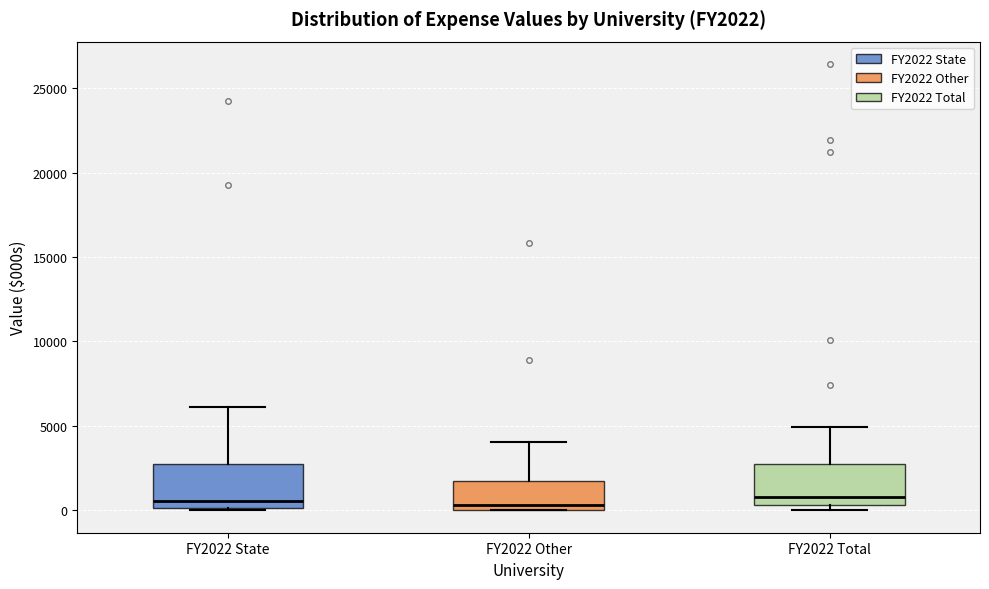

Reading left to right, transcribe this box plot: for each box, give where its median line is, the range the box spans, and where its two whiskers end, as read against the y-axis. The values are not printed on the chart, so give them approximately, as read against the axis.

FY2022 State: median 500, box 0 to 3000, whiskers 0 to 6000
FY2022 Other: median 500, box 0 to 1500, whiskers 0 to 4000
FY2022 Total: median 1000, box 500 to 3000, whiskers 0 to 5000